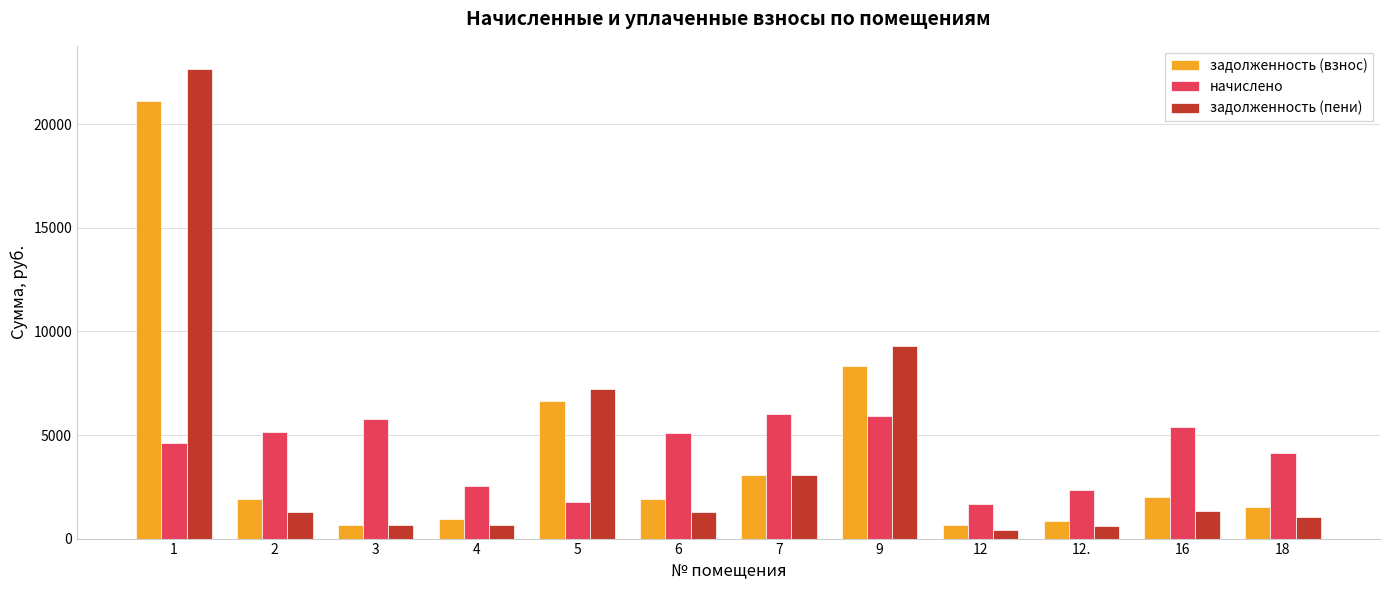

What is the sum of the начислено values at 5 and 2?

6910.9